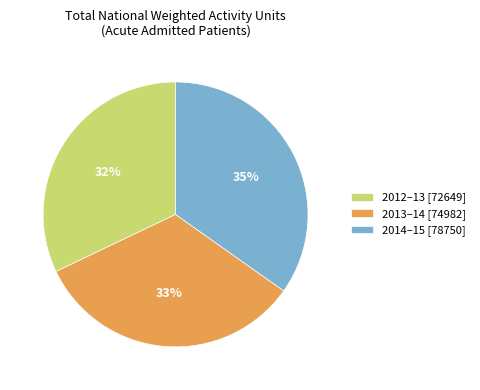

Is there a majority slice in this chart?

No